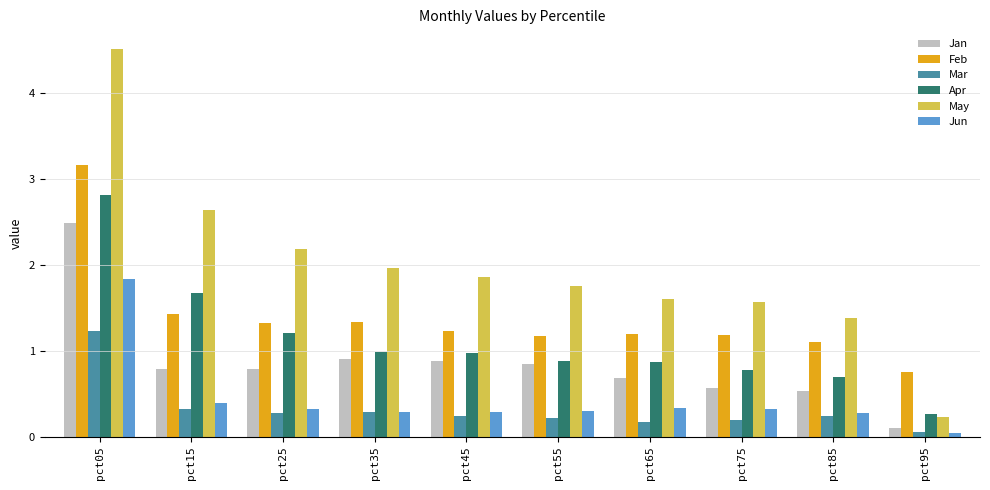

What value does the Feb series have at pct95?

0.7